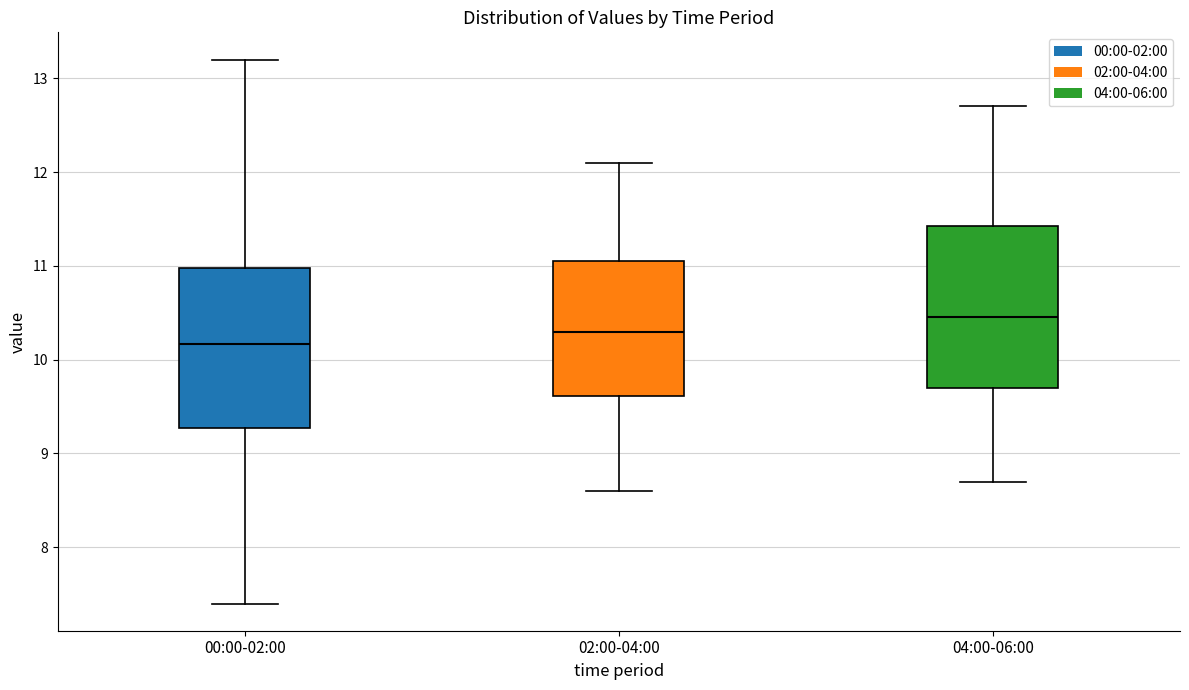

Reading left to right, transcribe this box plot: for each box, give where its median line is, the range the box spans, and where its two whiskers end, as read against the y-axis. The values are not printed on the chart, so give them approximately, as read against the axis.

00:00-02:00: median 10.2, box 9.3 to 11.0, whiskers 7.4 to 13.2
02:00-04:00: median 10.3, box 9.6 to 11.0, whiskers 8.6 to 12.1
04:00-06:00: median 10.5, box 9.7 to 11.4, whiskers 8.7 to 12.7